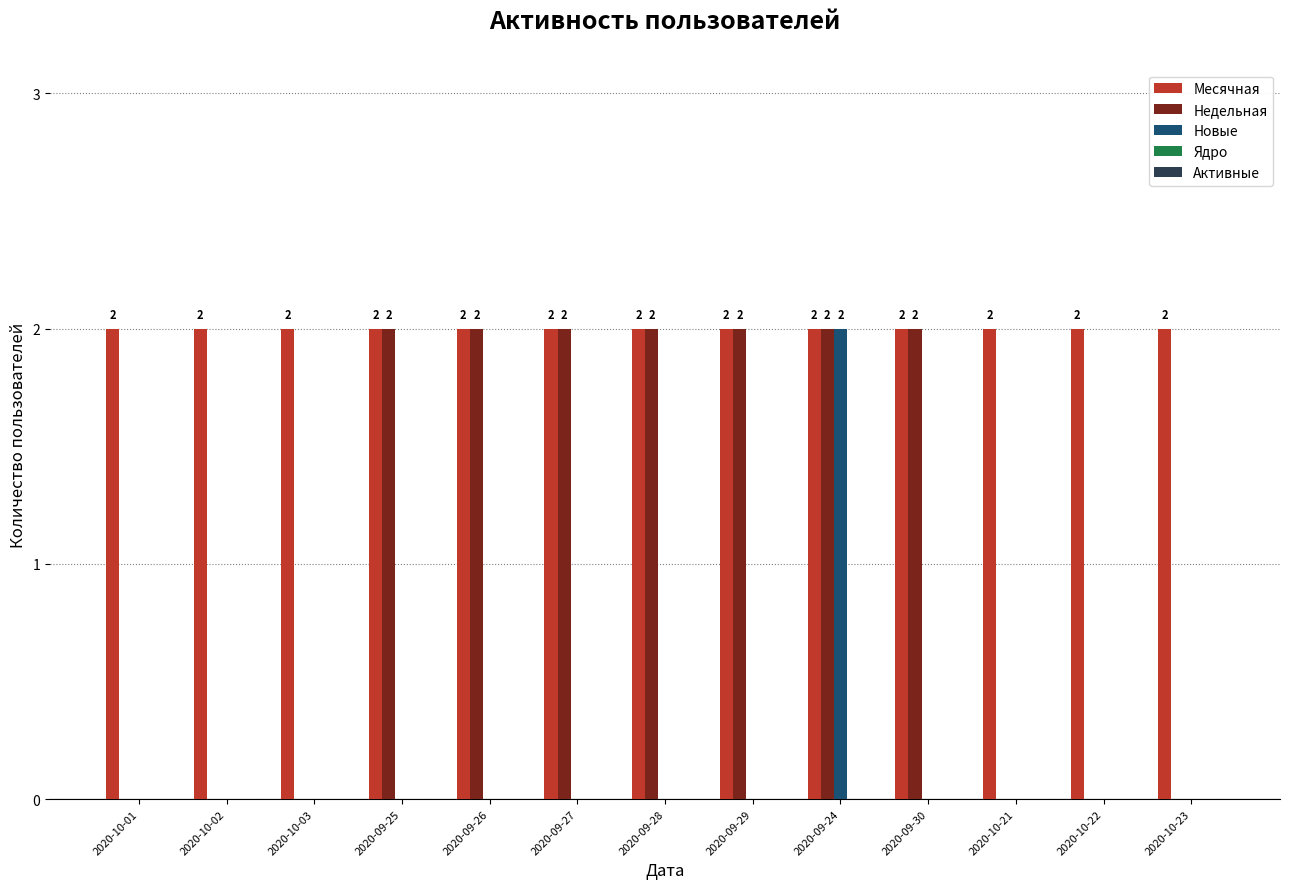

What is the greatest value displayed?

2